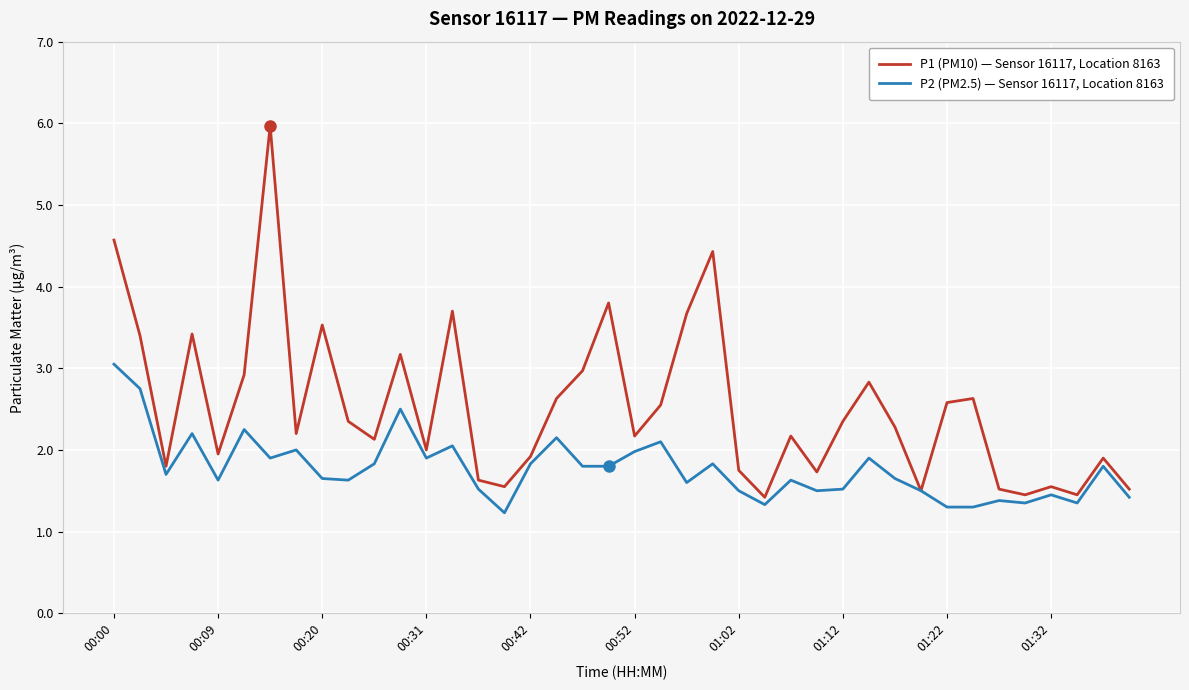

What are all the series names shown in the legend?

P1 (PM10) — Sensor 16117, Location 8163, P2 (PM2.5) — Sensor 16117, Location 8163